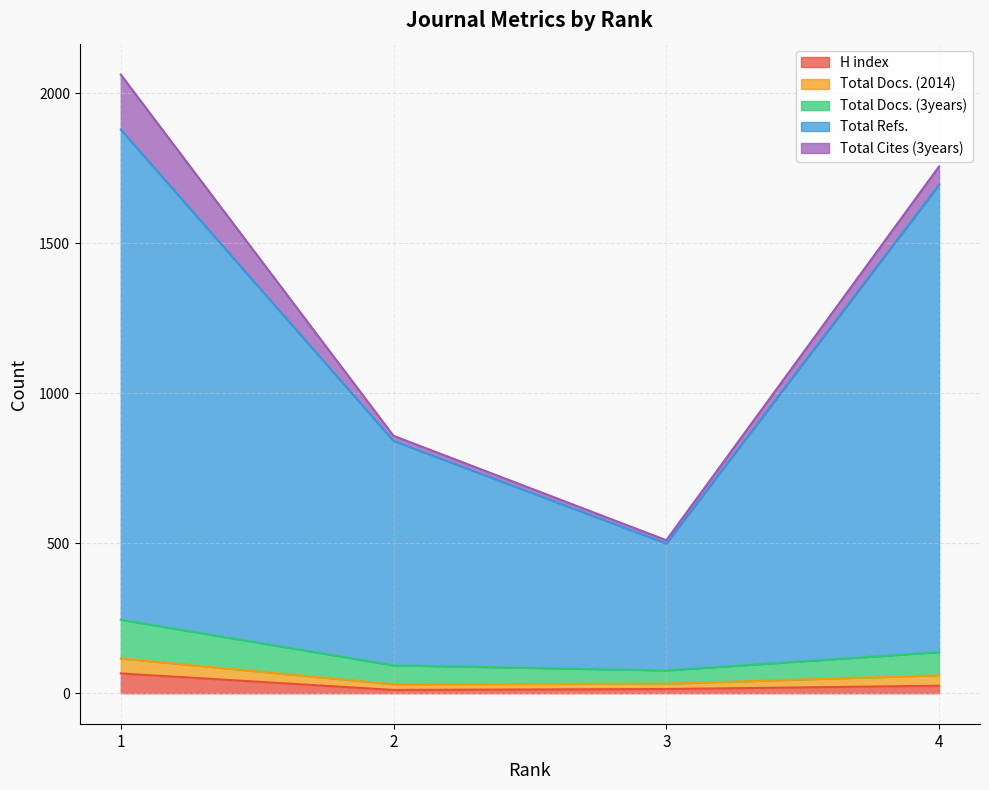

Is the value of H index at 4 greater than the value of Total Refs. at 2?

No